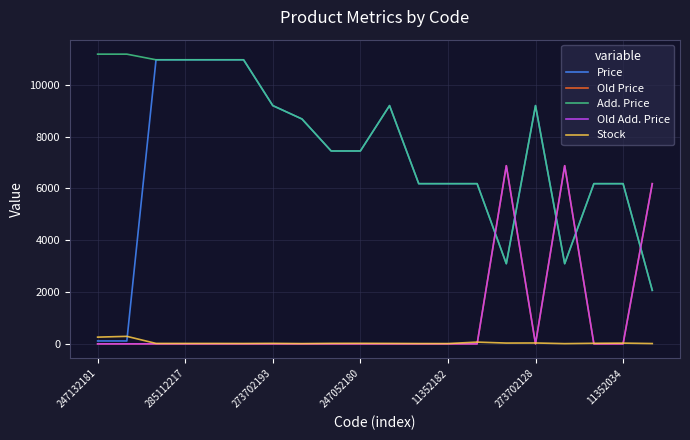

Does the chart display data point markers on the line(s)?

No